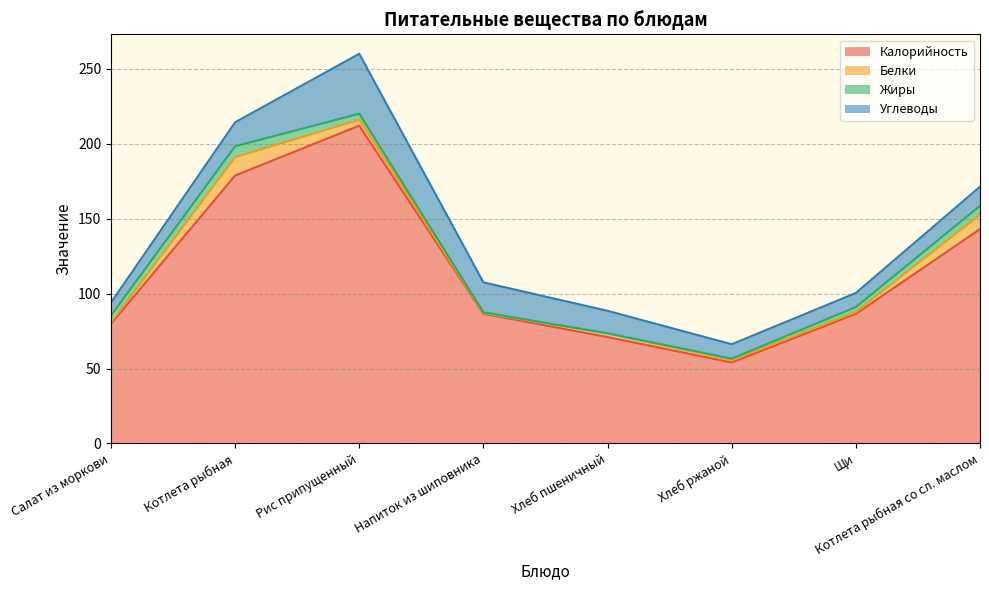

At Рис припущенный, list the series in order from largest to smallest.

Калорийность, Углеводы, Белки, Жиры